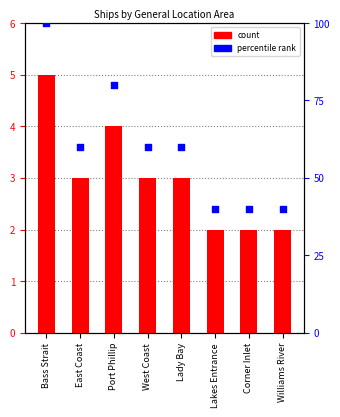

Which series reaches the minimum Y coordinate?

count